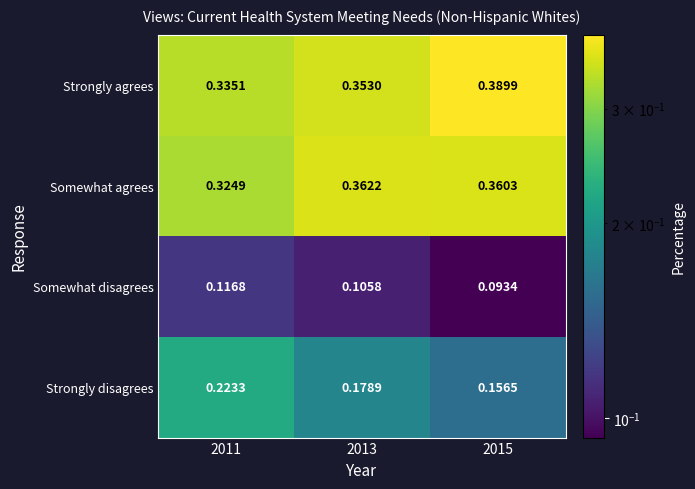

Is the value of Somewhat disagrees at 2015 greater than the value of Strongly agrees at 2011?

No